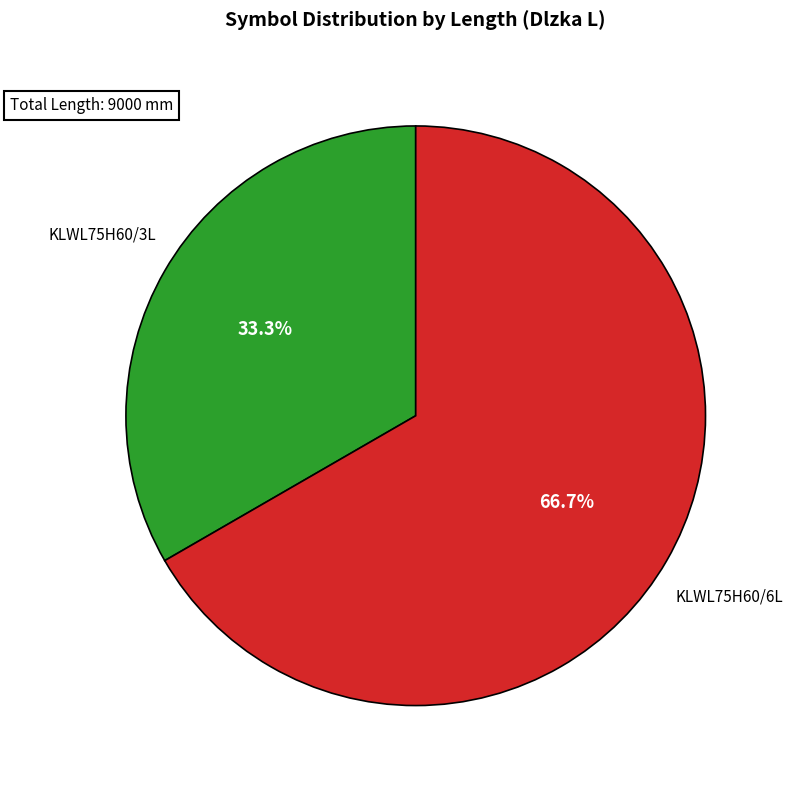

Which category has the smallest portion of the pie?

KLWL75H60/3L